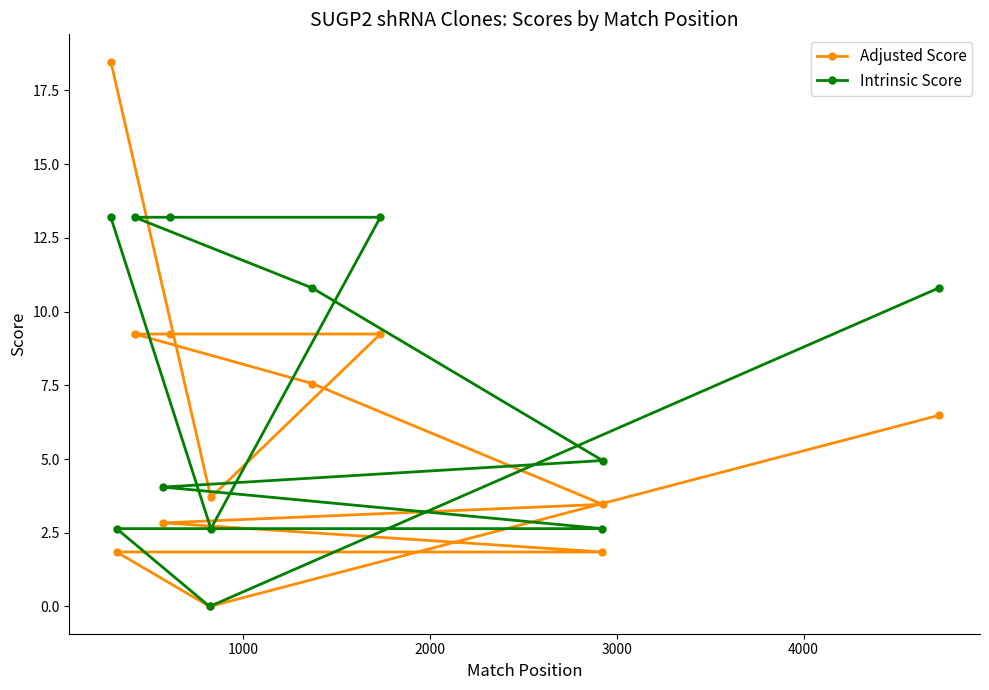

What is the maximum value shown in the chart?

18.5